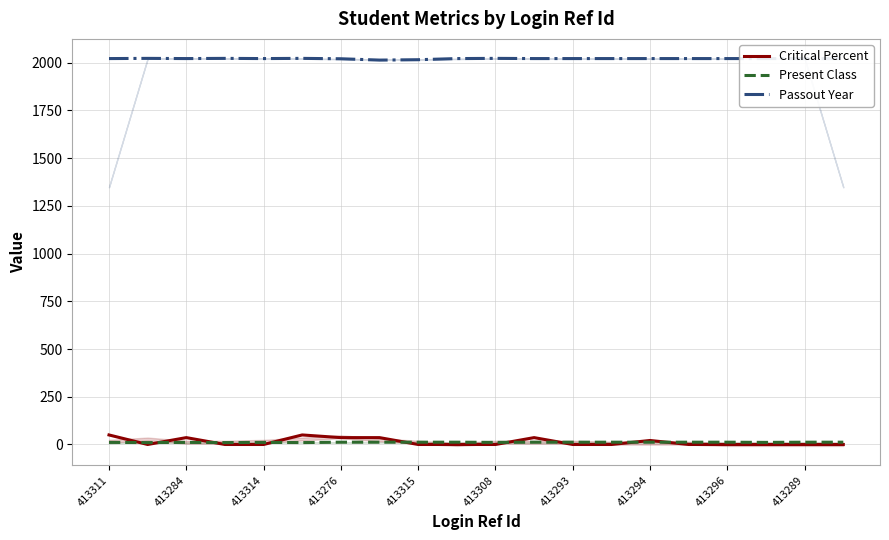

What is the sum of all Present Class values?

229